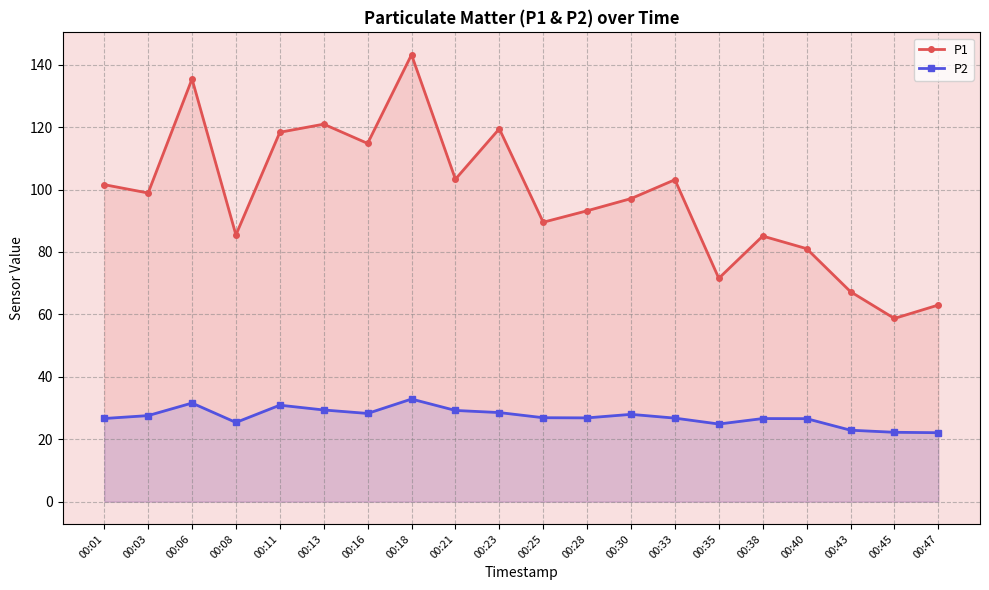

Between 00:13 and 00:08, which is larger?

00:13